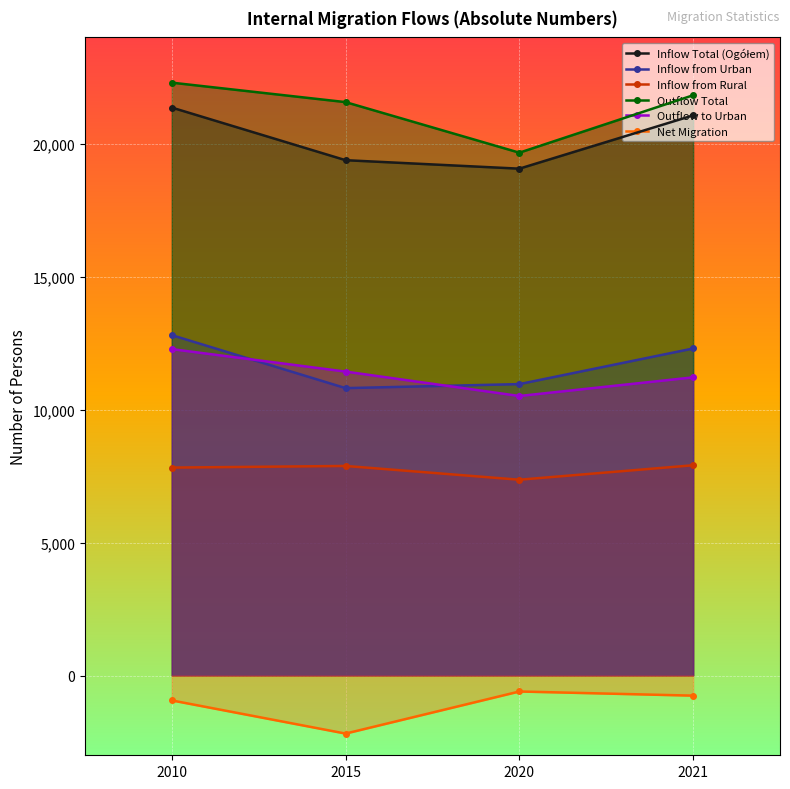

What is the average value of the Inflow from Urban series?

11718